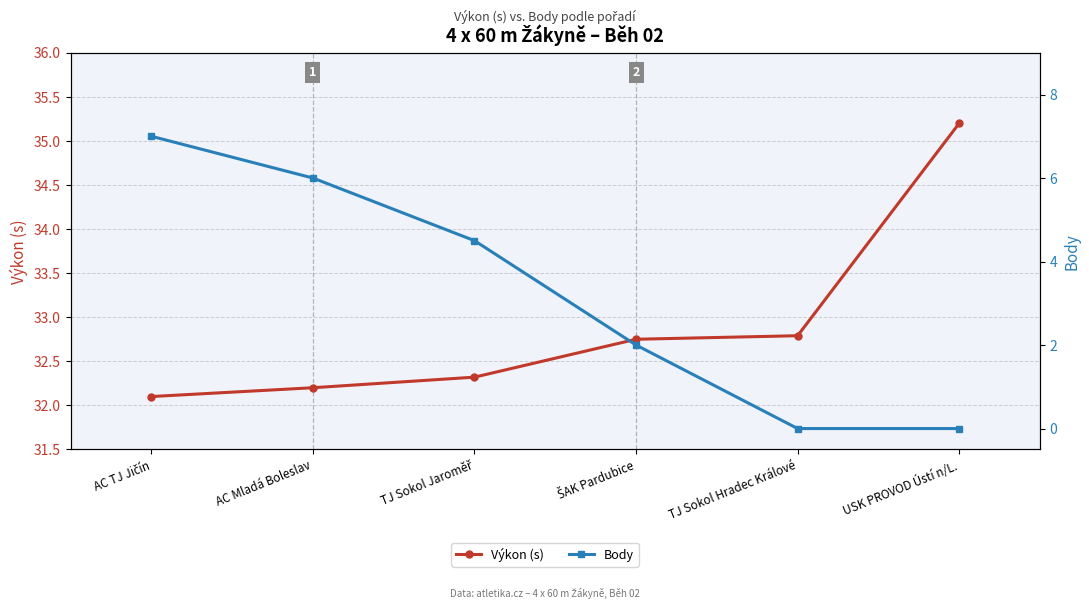

What position from the right is TJ Sokol Jaroměř?

4